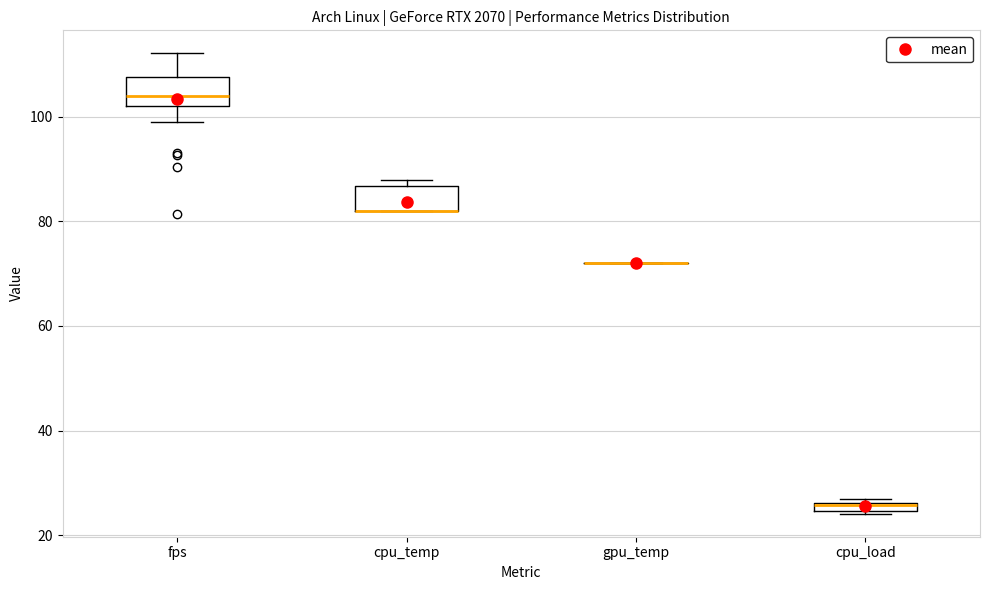

Where does the median line of the box for fps sit on the y-axis? The values are not printed on the chart, so give them approximately, as read against the axis.

104